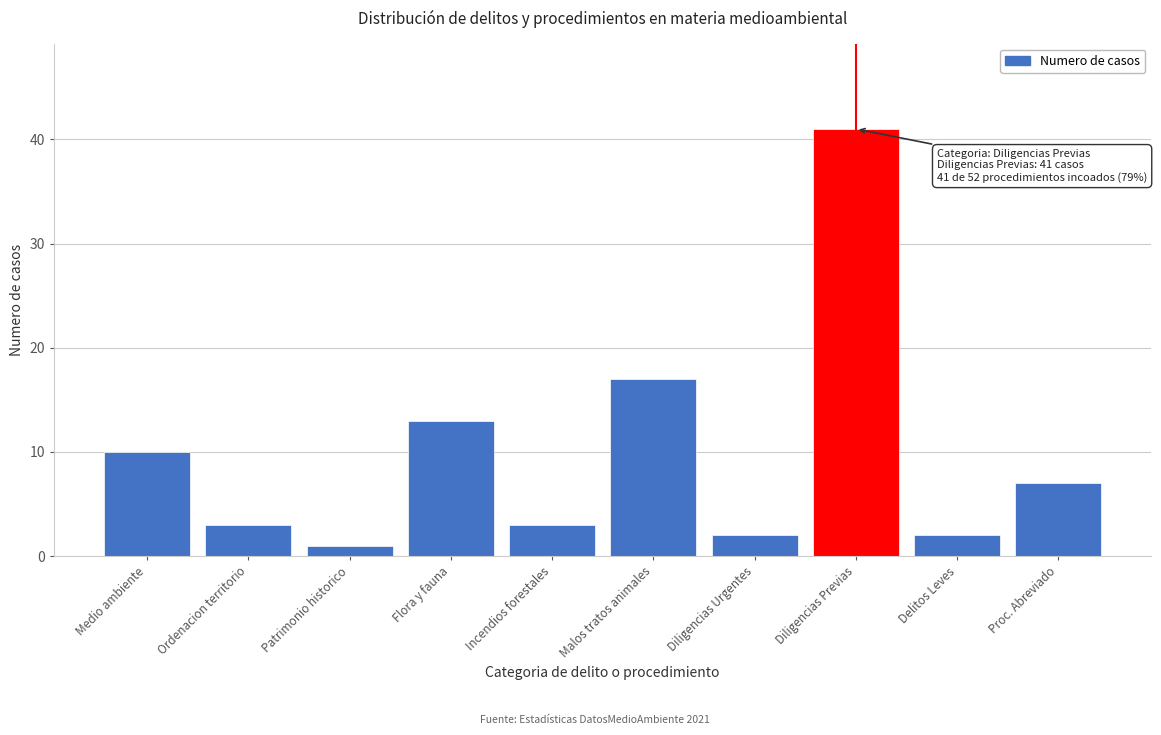

Reading left to right, transcribe all the data shown in this chart.

10	3	1	13	3	17	2	41	2	7